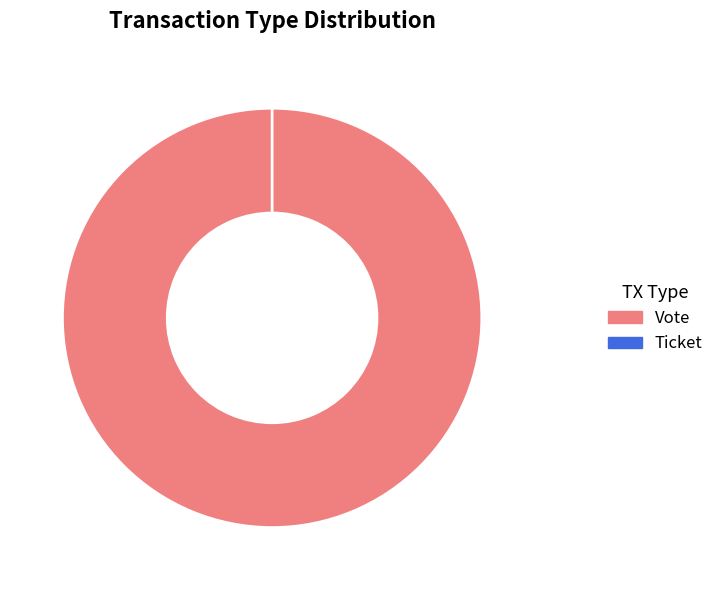

Does Vote account for over 50% of the chart?

Yes